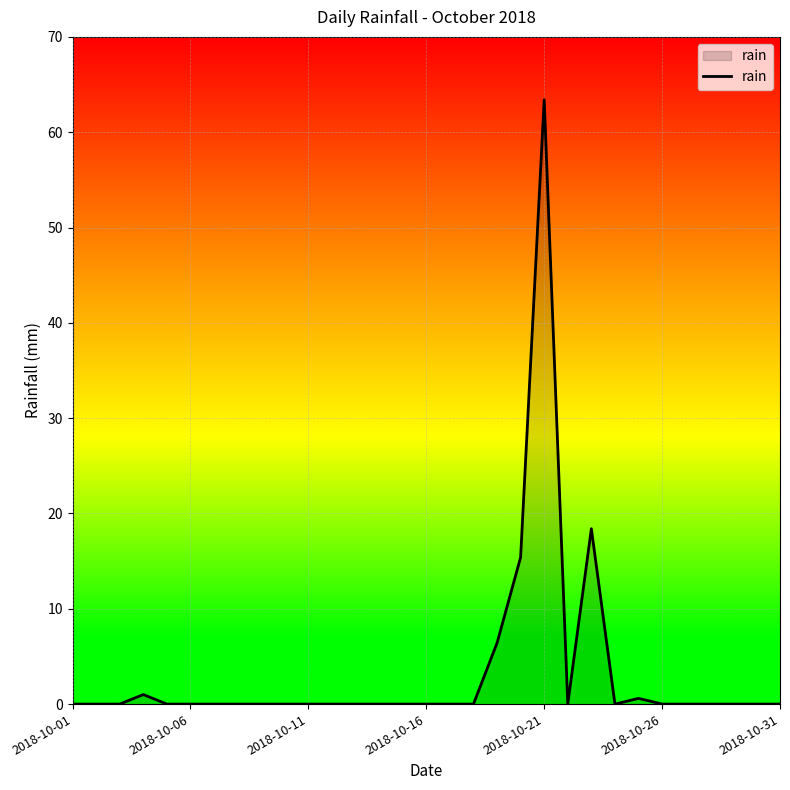

Reading left to right, transcribe all the data shown in this chart.

0.0	0.0	0.0	1.0	0.0	0.0	0.0	0.0	0.0	0.0	0.0	0.0	0.0	0.0	0.0	0.0	0.0	0.0	6.4	15.4	63.4	0.0	18.4	0.0	0.6	0.0	0.0	0.0	0.0	0.0	0.0